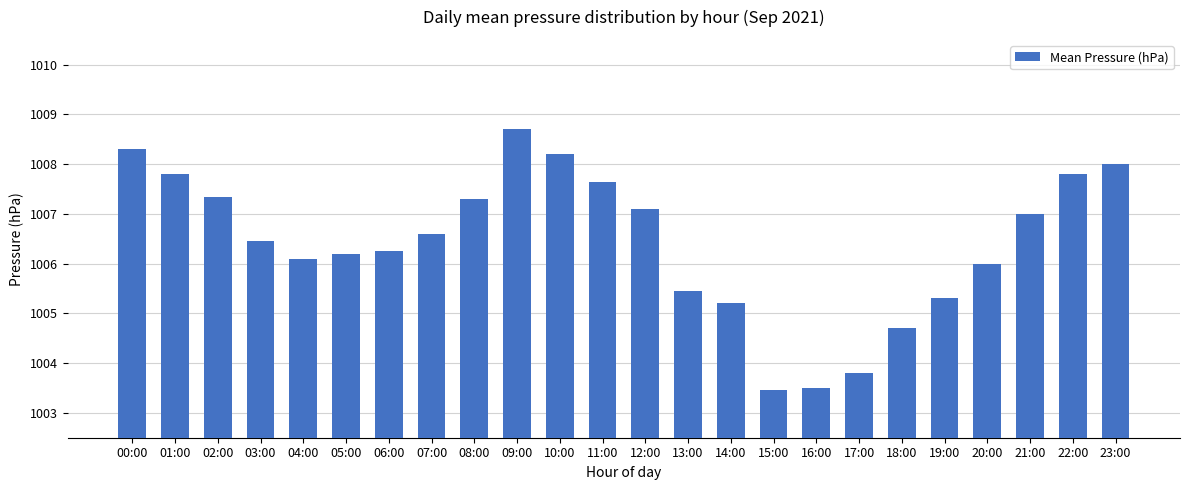

What is the greatest value displayed?

1008.7